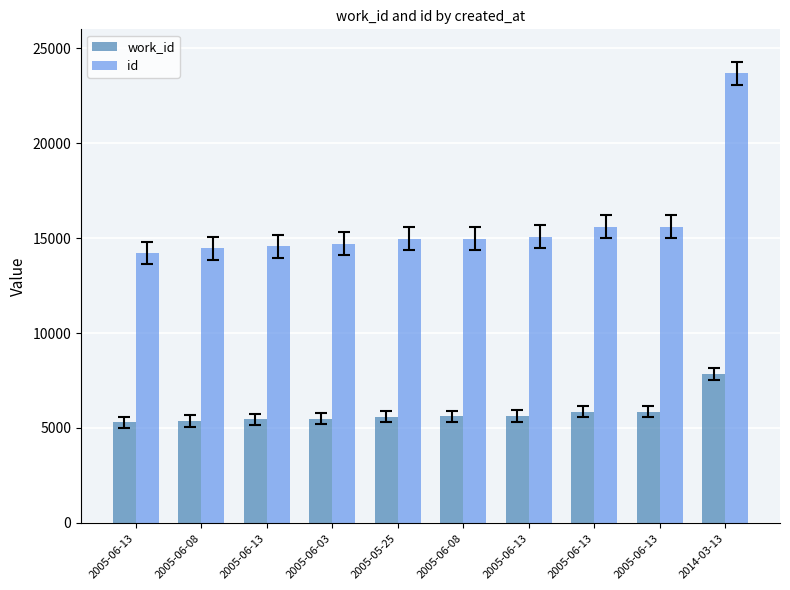

Which series has the widest spread of values?

id